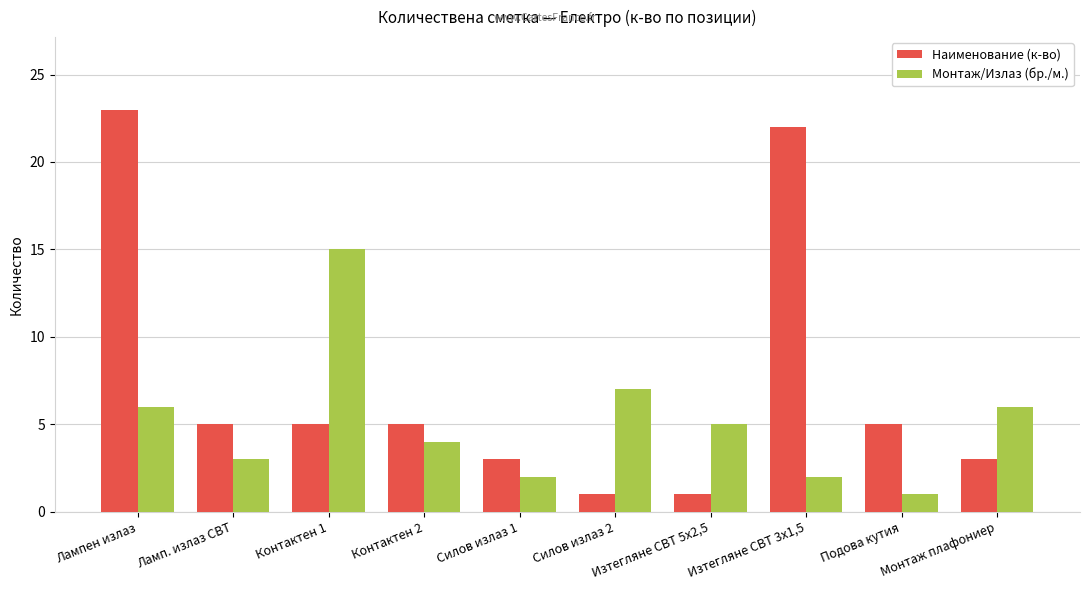

At which label does Монтаж/Излаз (бр./м.) first exceed 5?

Лампен излаз